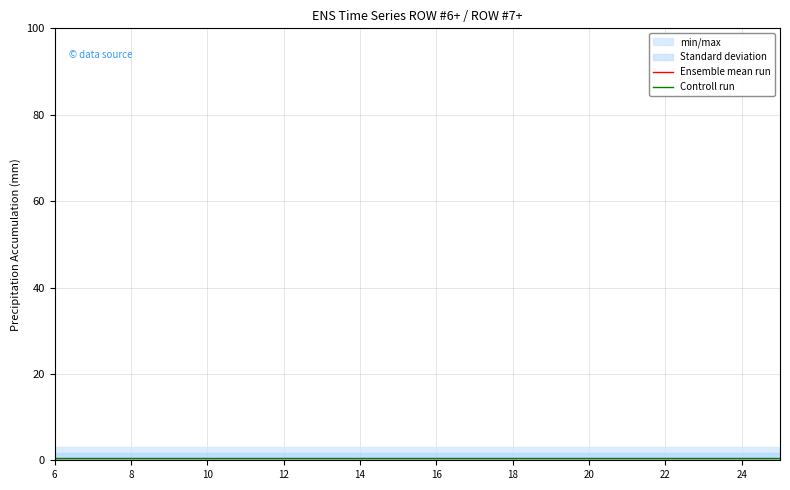

The value of Ensemble mean run at 18 is 0.0. True or false?

True